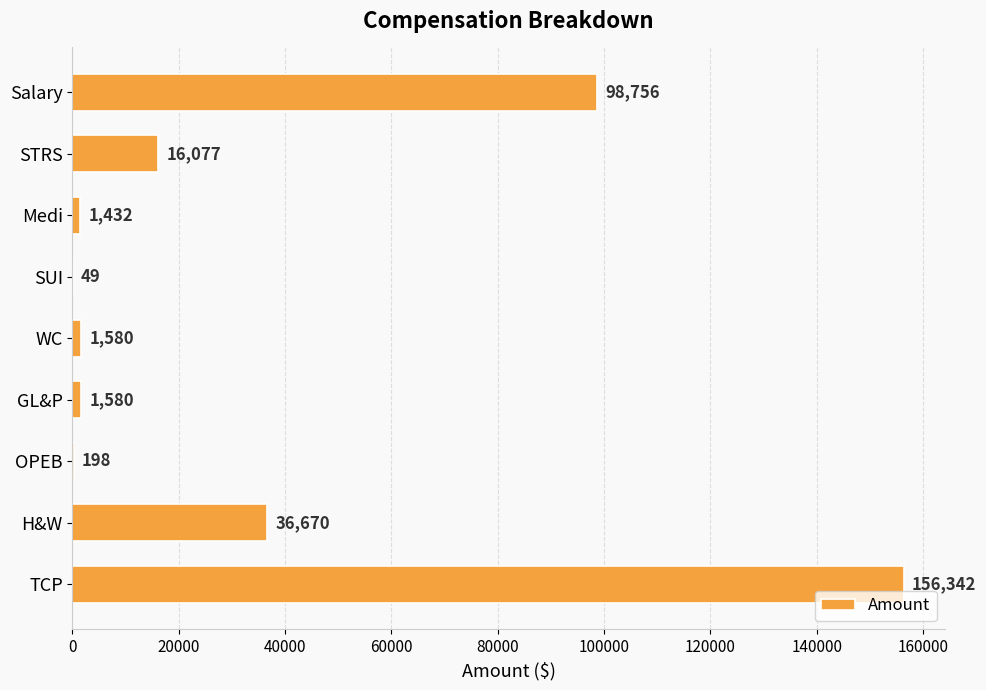

Which has a higher value, SUI or Medi?

Medi